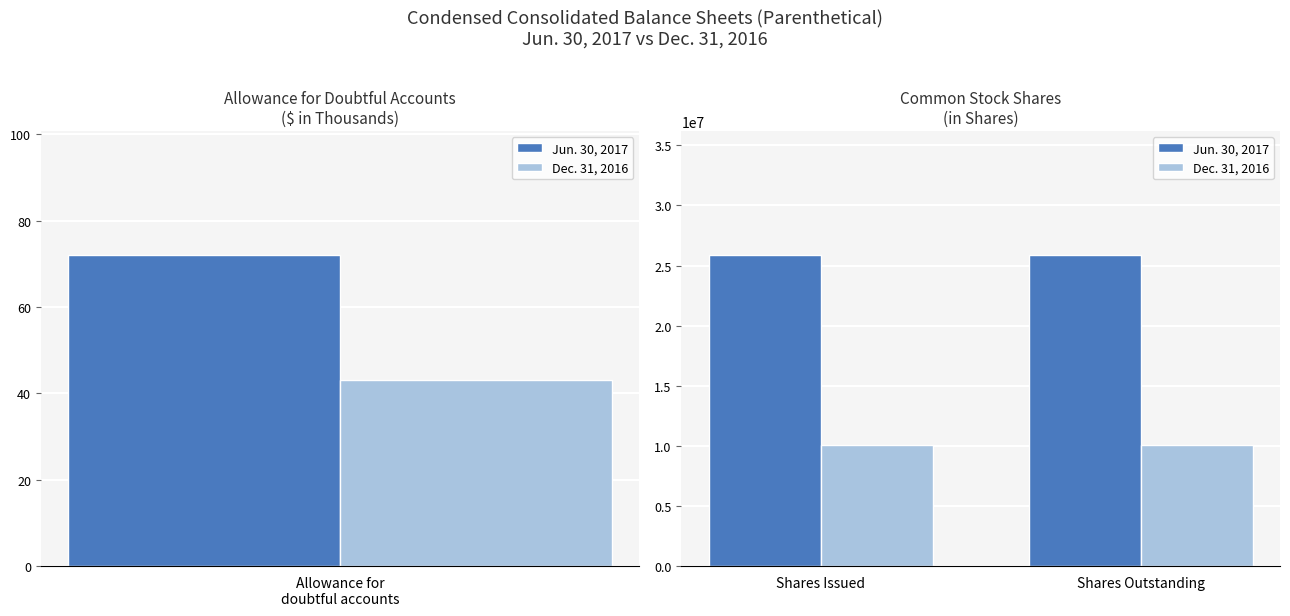

What is the value of the Dec. 31, 2016 bar at the 1st from the left?

10103525